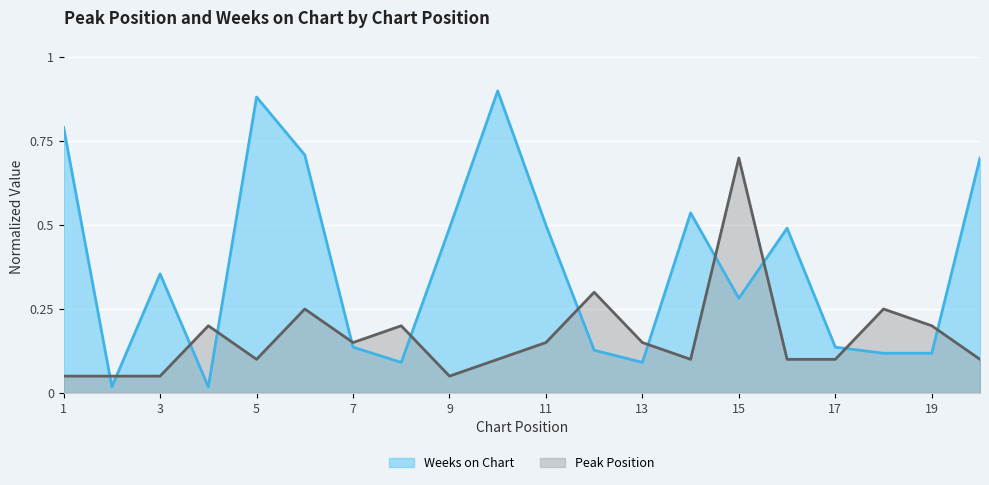

The value of Weeks on Chart at 12 is 0.1. True or false?

True